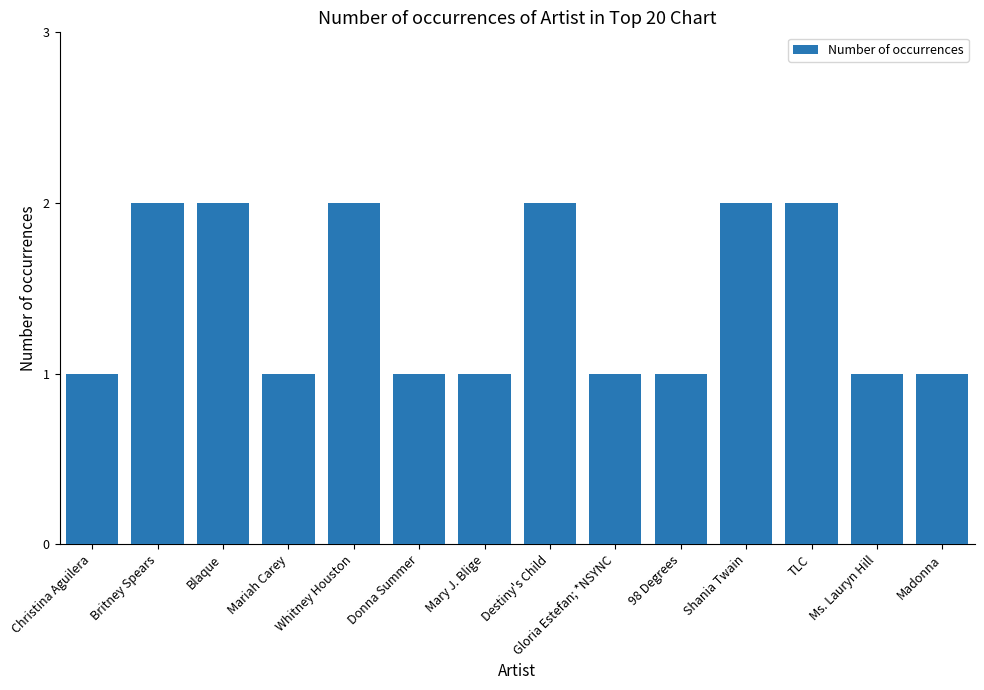

What is the sum of the values at Whitney Houston and Christina Aguilera?

3